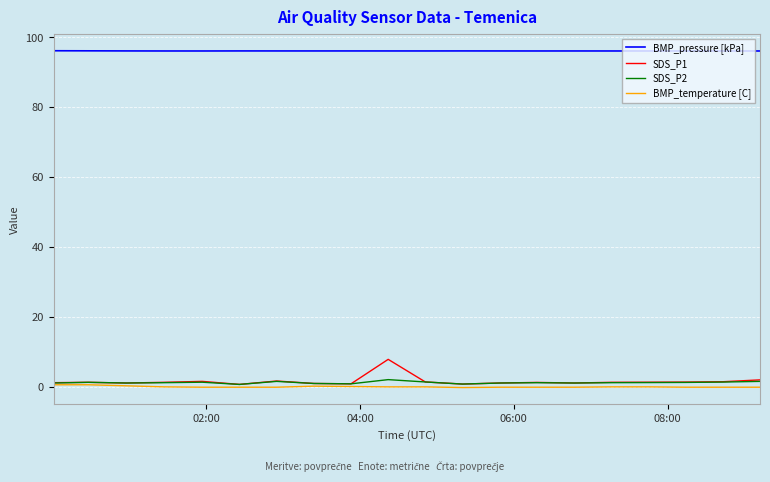

What is the highest value of the BMP_pressure [kPa] series?

96.2